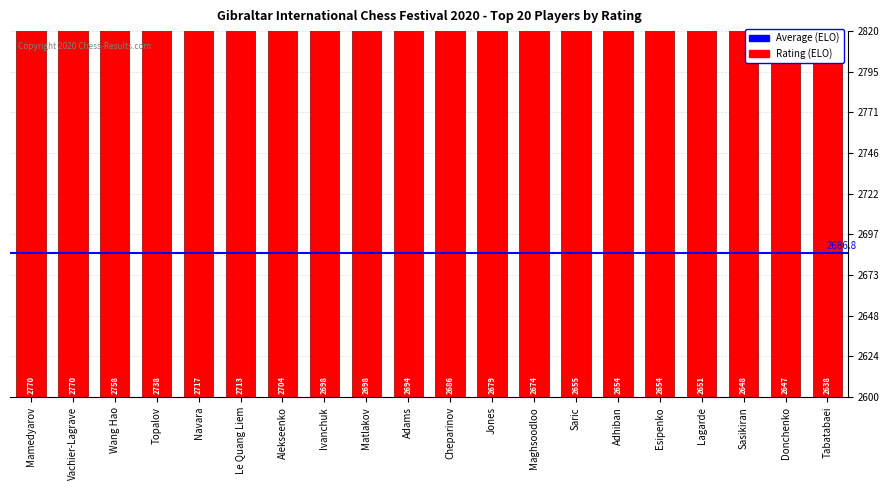

How many bars are there in total?

20